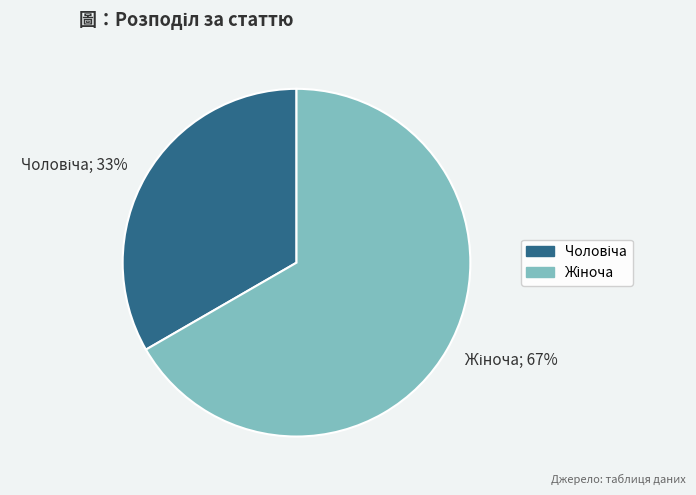

Is there a majority slice in this chart?

Yes